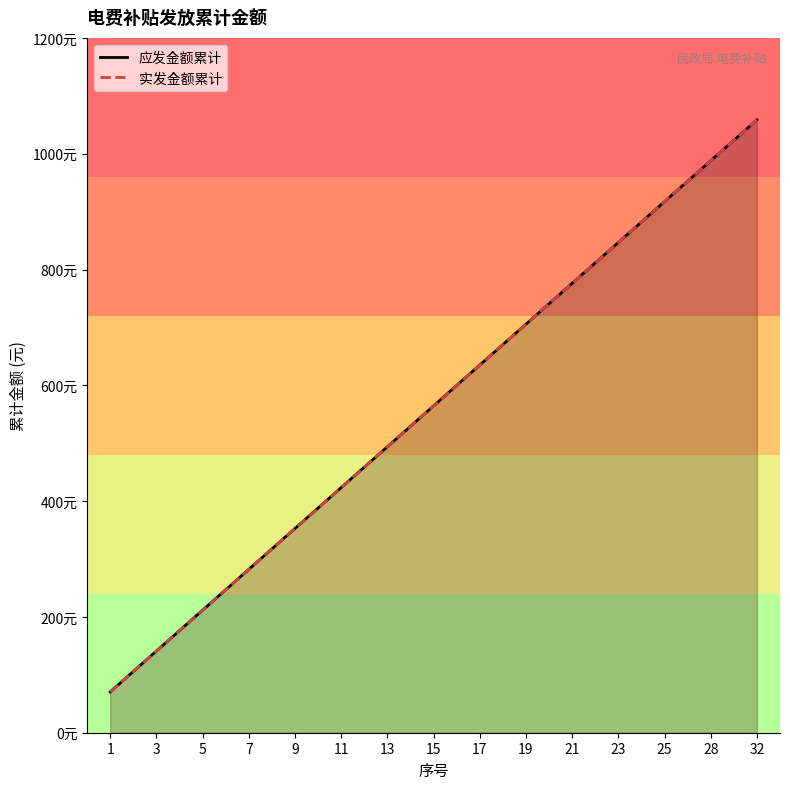

Which series has the largest range (max minus min)?

应发金额累计